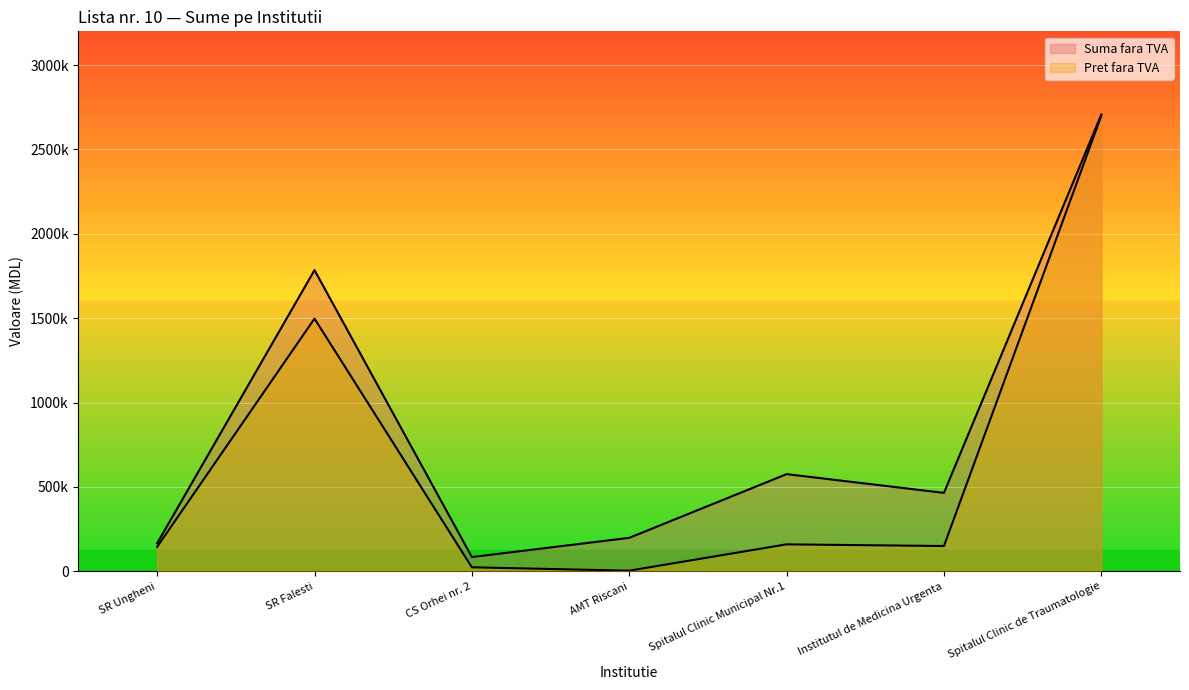

How many interior local valleys does the Pret fara TVA series have?

2